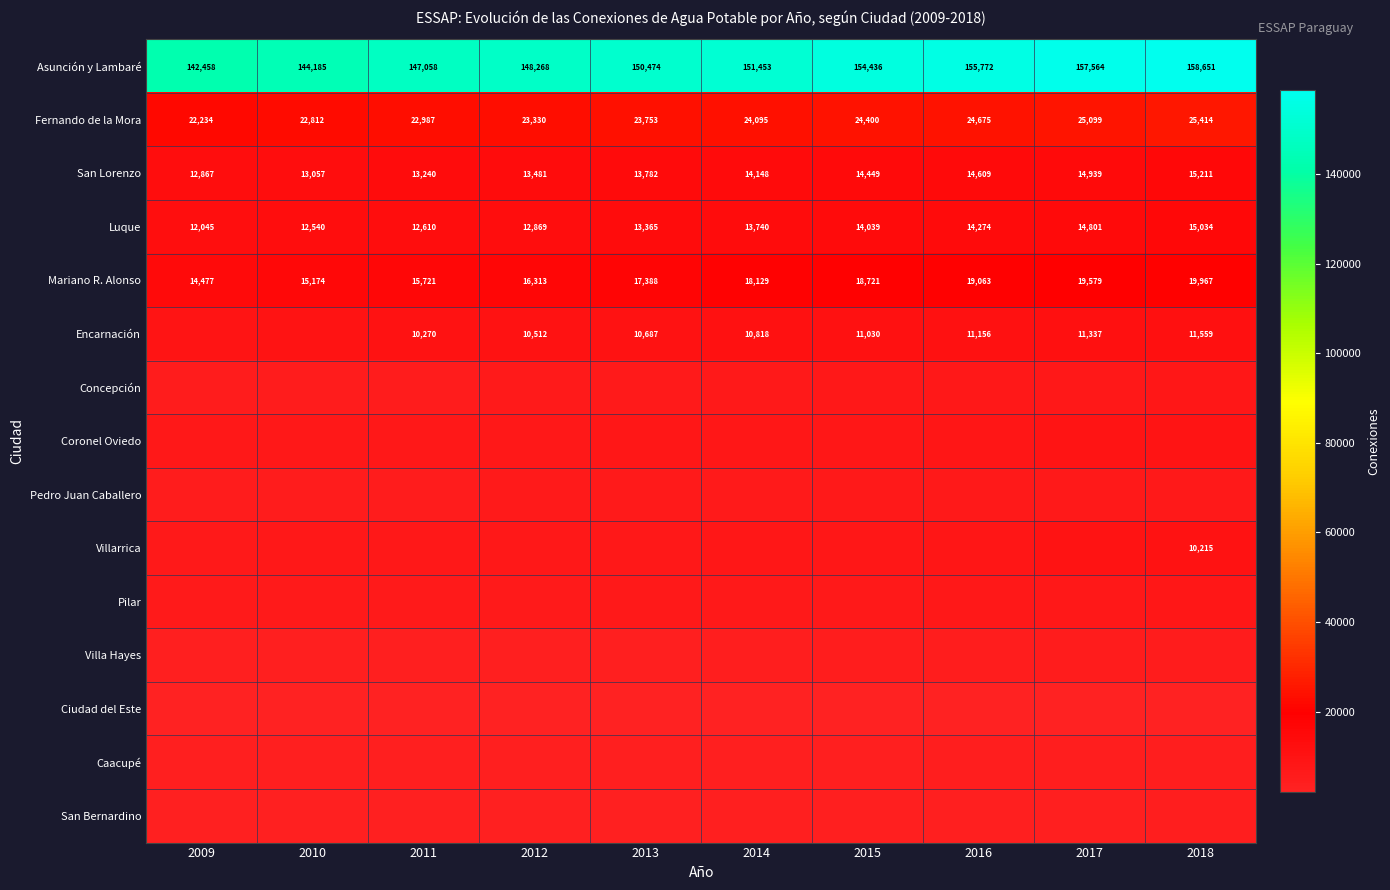

True or false: Asunción y Lambaré has a value of 89464 at 2014.

False